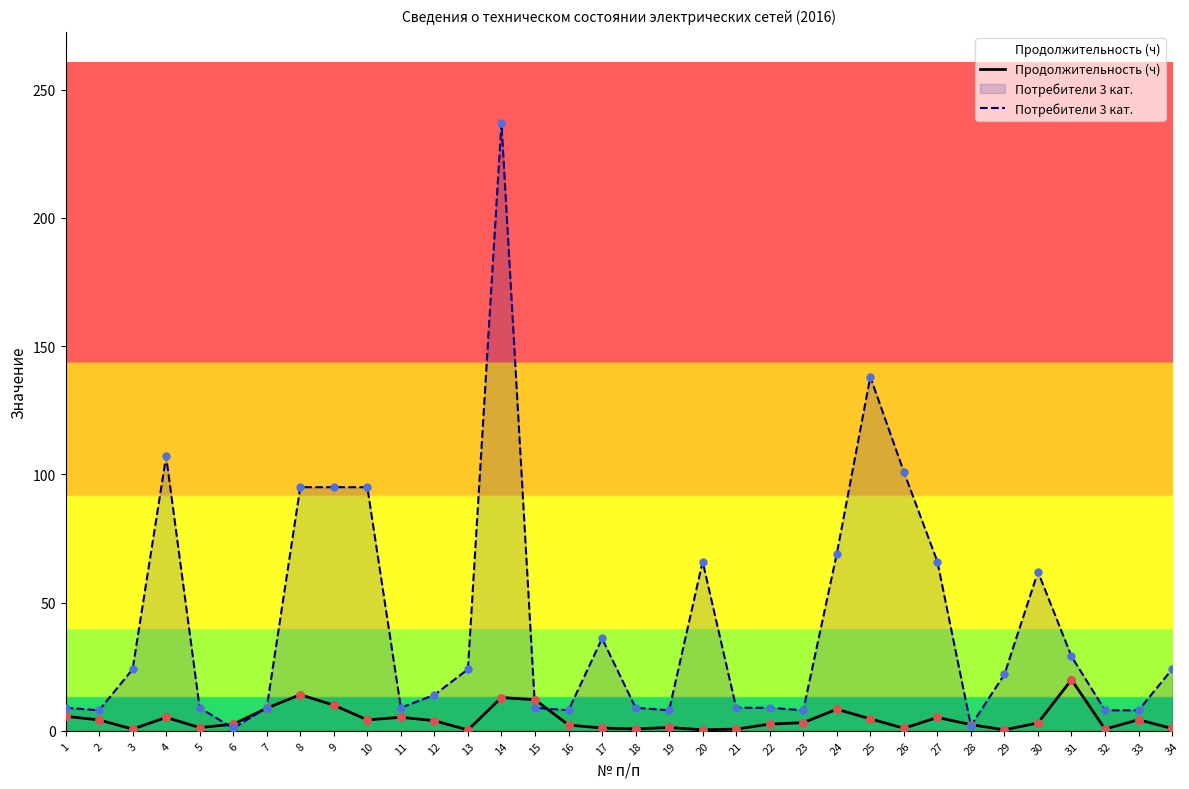

At which category is the sum across all series the highest?

14